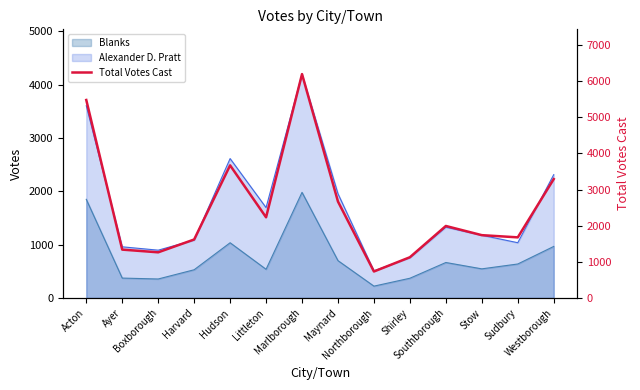

The value at Ayer is 638. True or false?

False